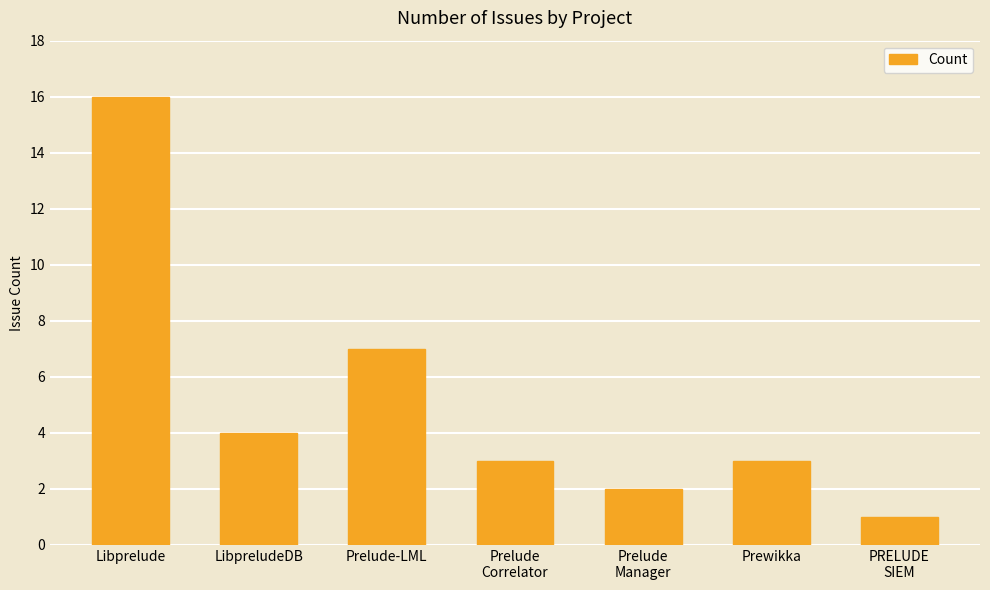

What is the change in value from Libprelude to PRELUDE
SIEM?

-15